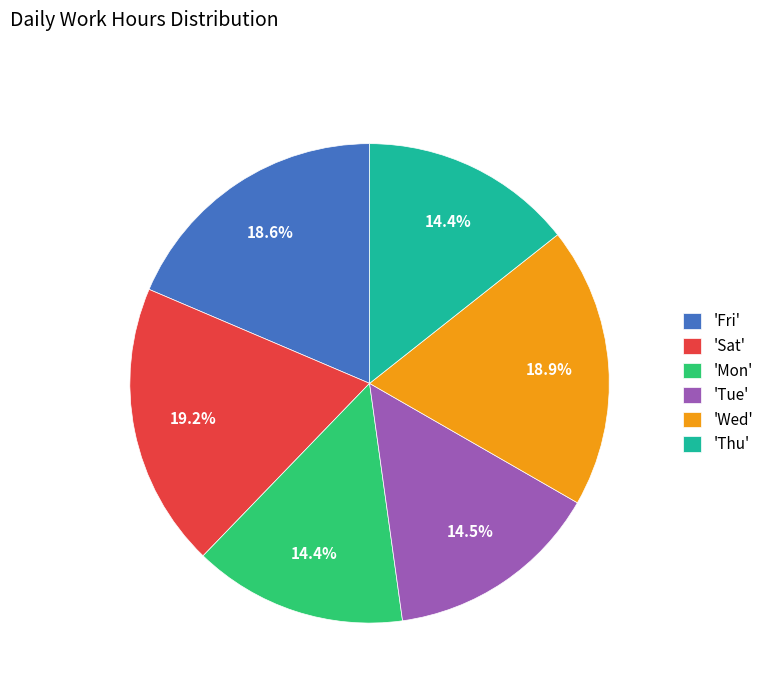

Approximately how many times larger is the value at 'Thu' compared to 'Fri'?

0.8